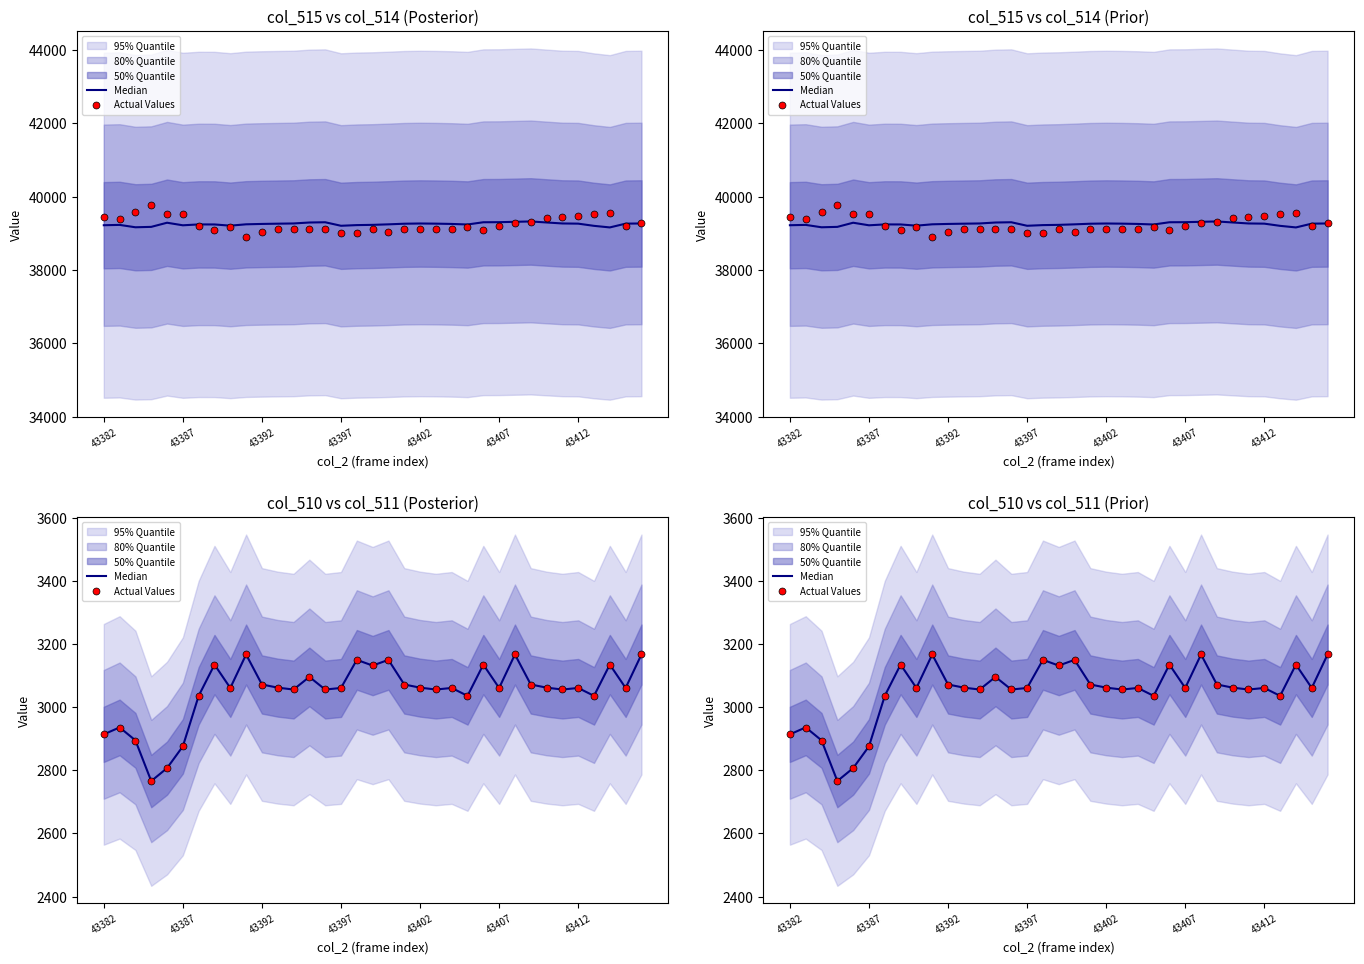

Does the chart have visible grid lines?

No